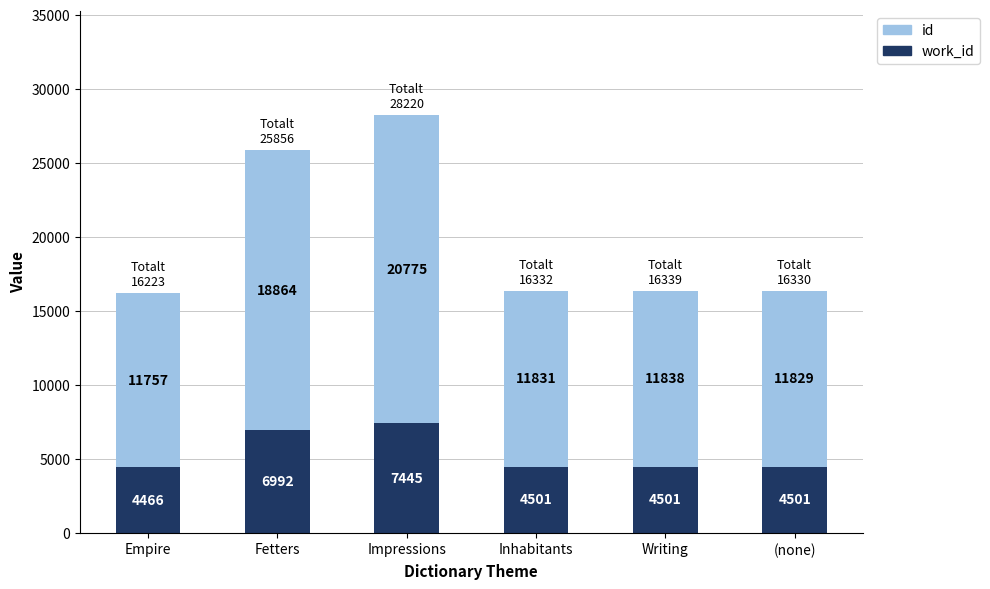

What is the total value across all series at Writing?

16339